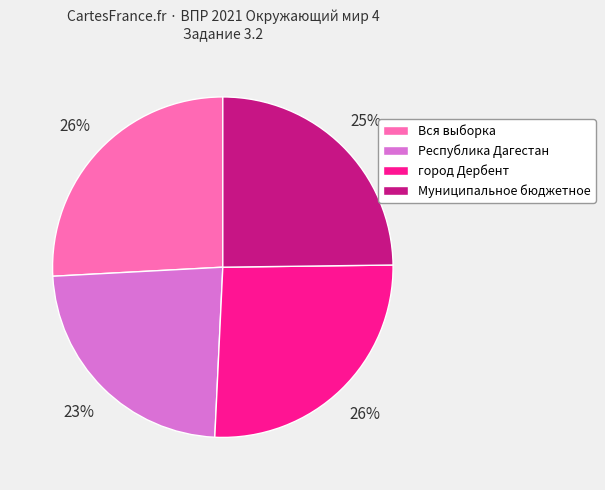

The Вся выборка slice represents 36% of the pie. True or false?

False